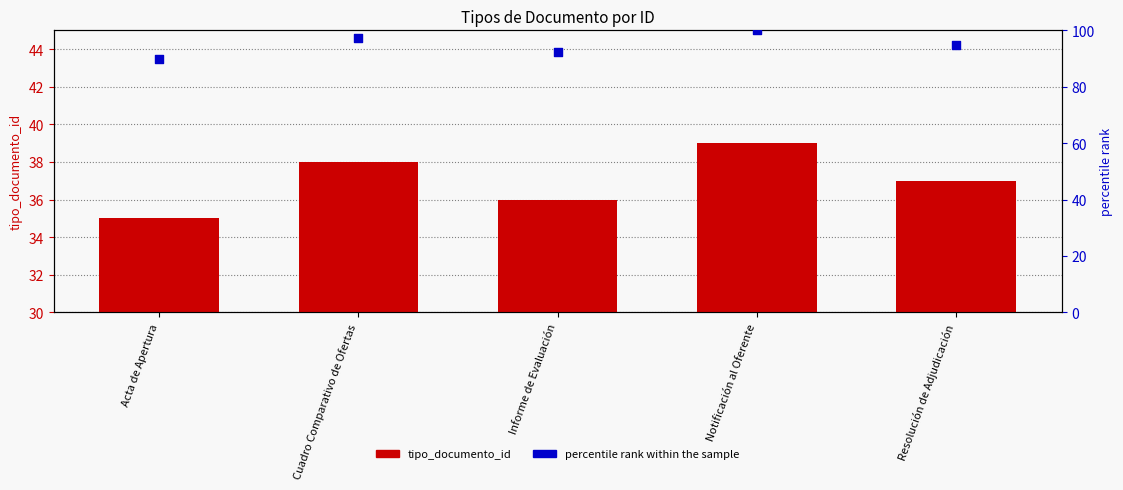

At how many categories does at least one series exceed 76?

5